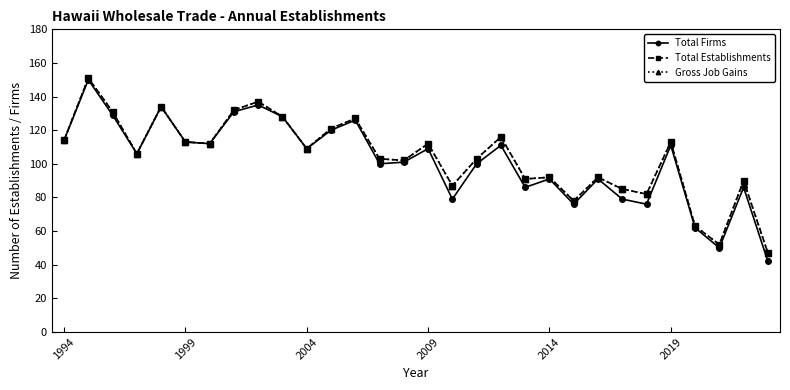

Where does the Total Establishments series first go above 109?

1994